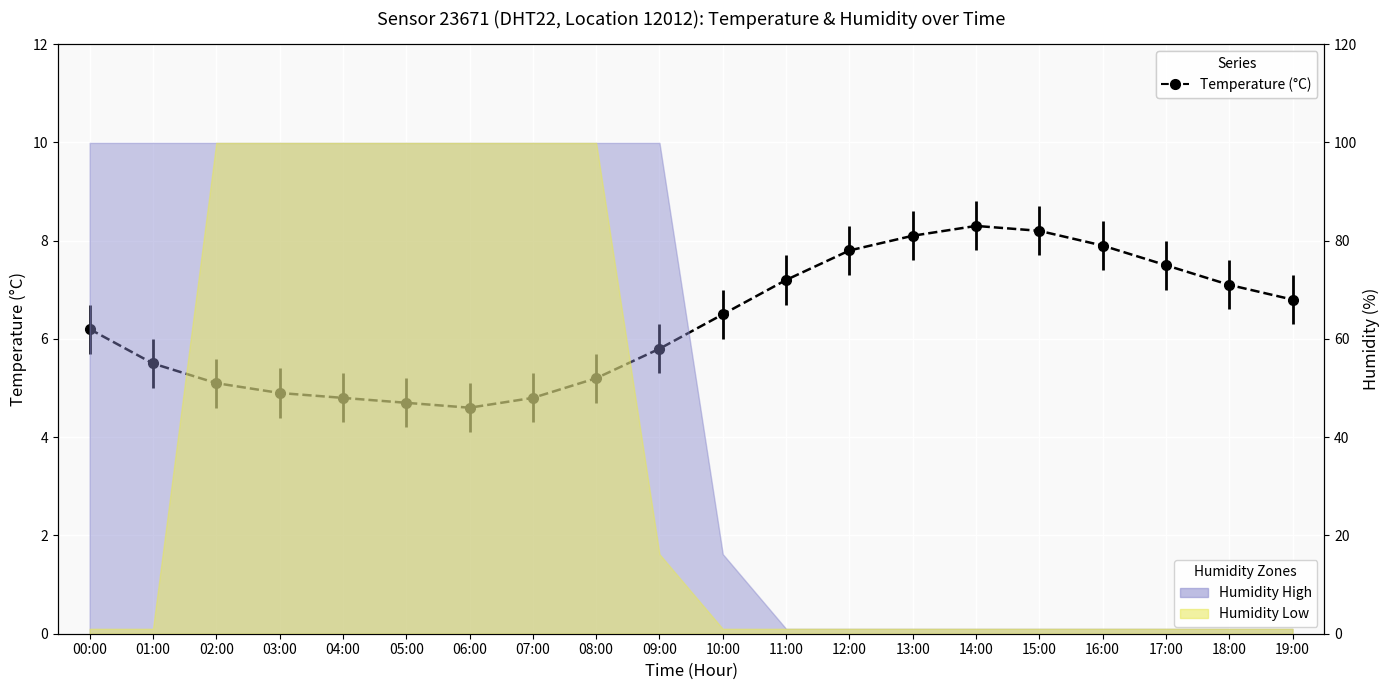

What is the sum of all values?

127.0